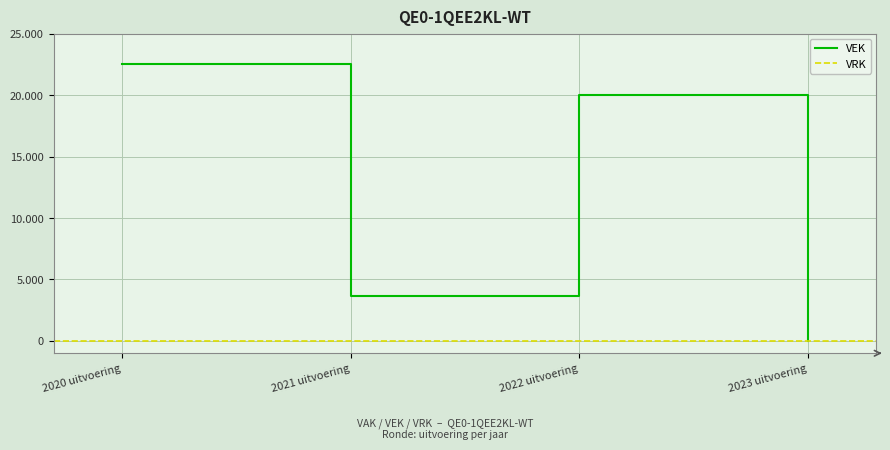

Does the chart display data point markers on the line(s)?

No